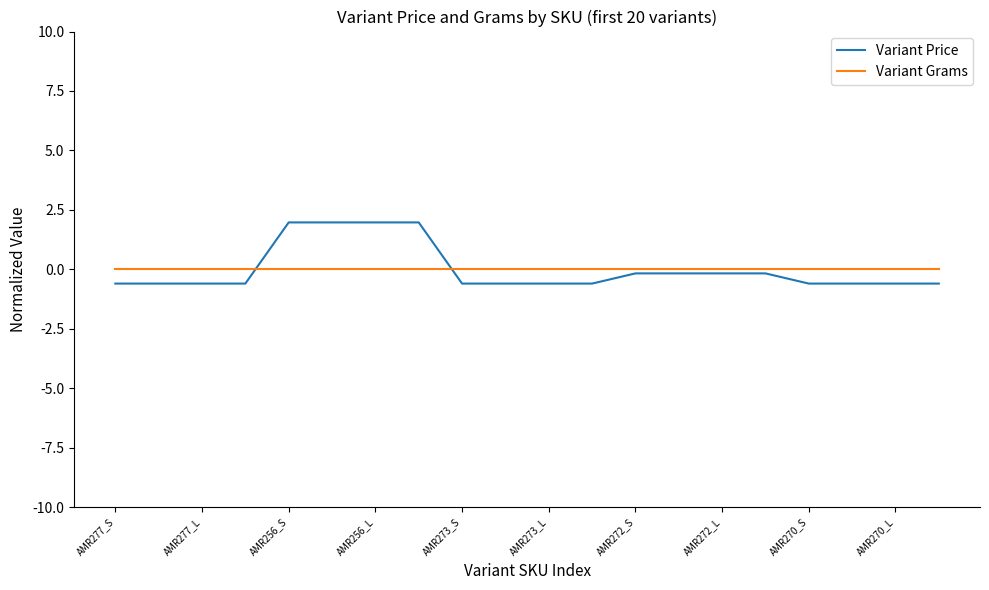

Reading left to right, what are all the values shown in this chart?

Variant Price: -0.6	-0.6	-0.6	-0.6	2.0	2.0	2.0	2.0	-0.6	-0.6	-0.6	-0.6	-0.2	-0.2	-0.2	-0.2	-0.6	-0.6	-0.6	-0.6
Variant Grams: 0.0	0.0	0.0	0.0	0.0	0.0	0.0	0.0	0.0	0.0	0.0	0.0	0.0	0.0	0.0	0.0	0.0	0.0	0.0	0.0